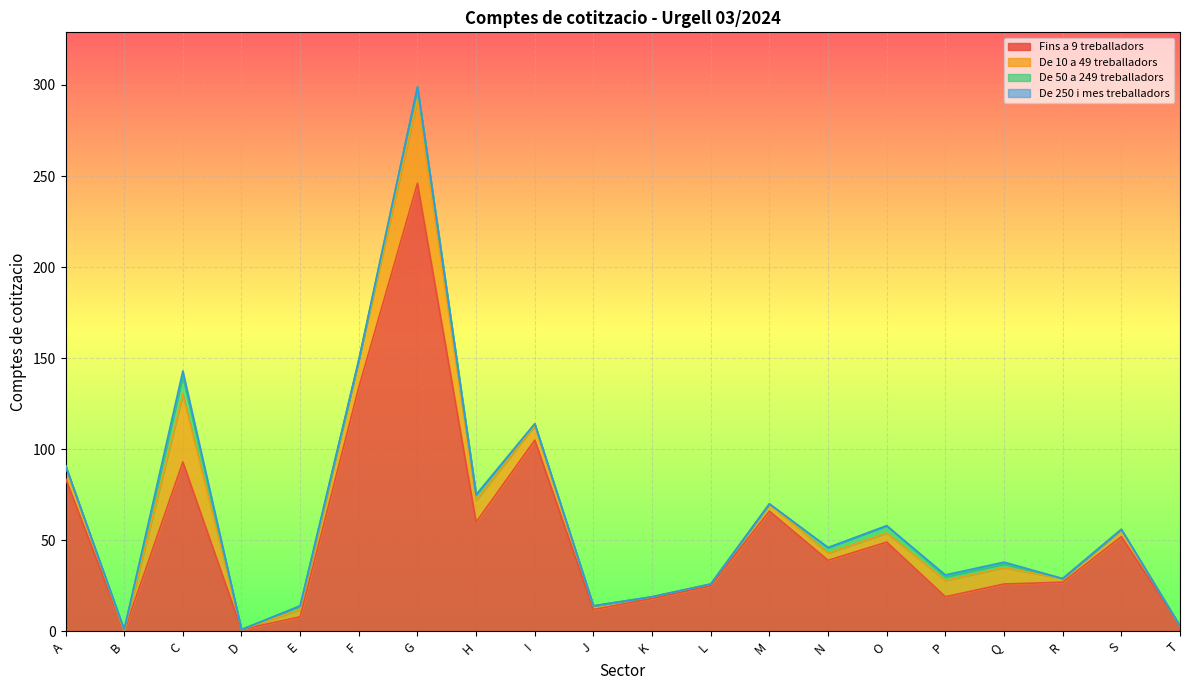

What is the difference between the highest and lowest values at P?

18